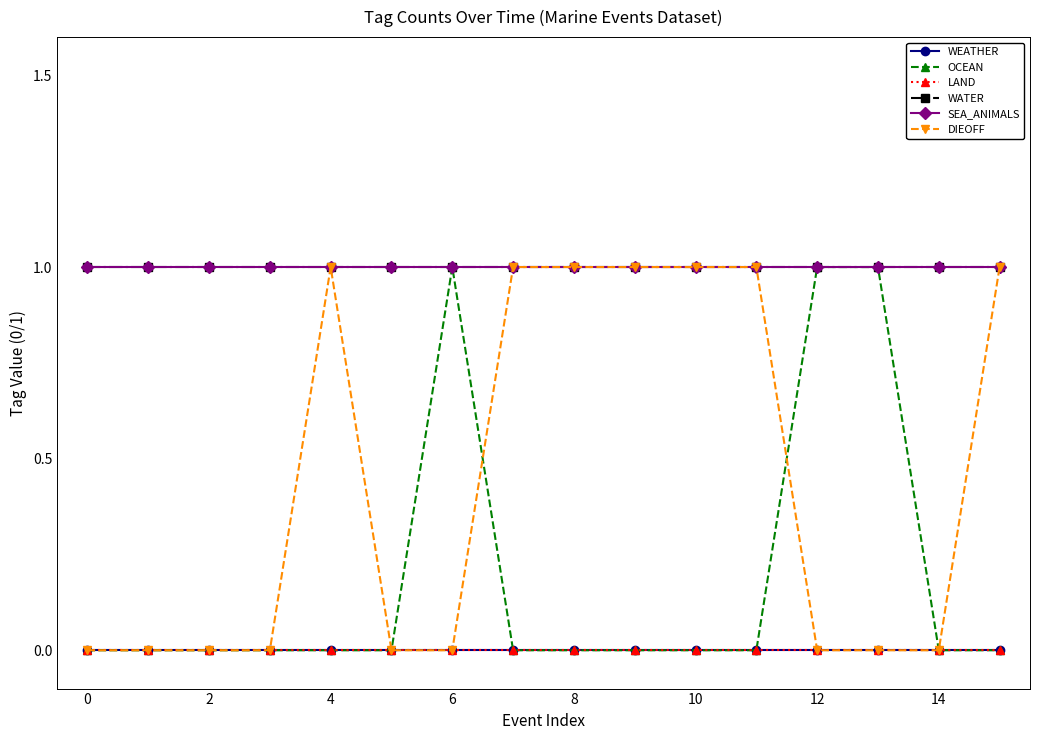

Is this an area chart (filled region under the line)?

No